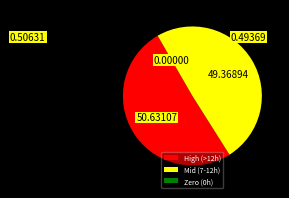

Does High (>12h) account for over 50% of the chart?

Yes